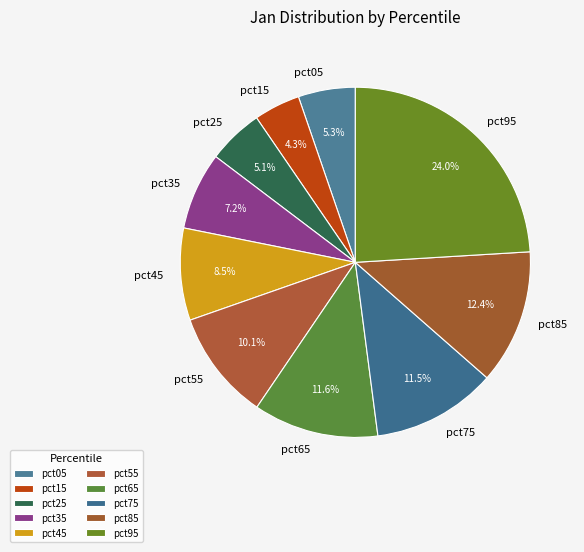

Is pct45 the majority of the pie?

No